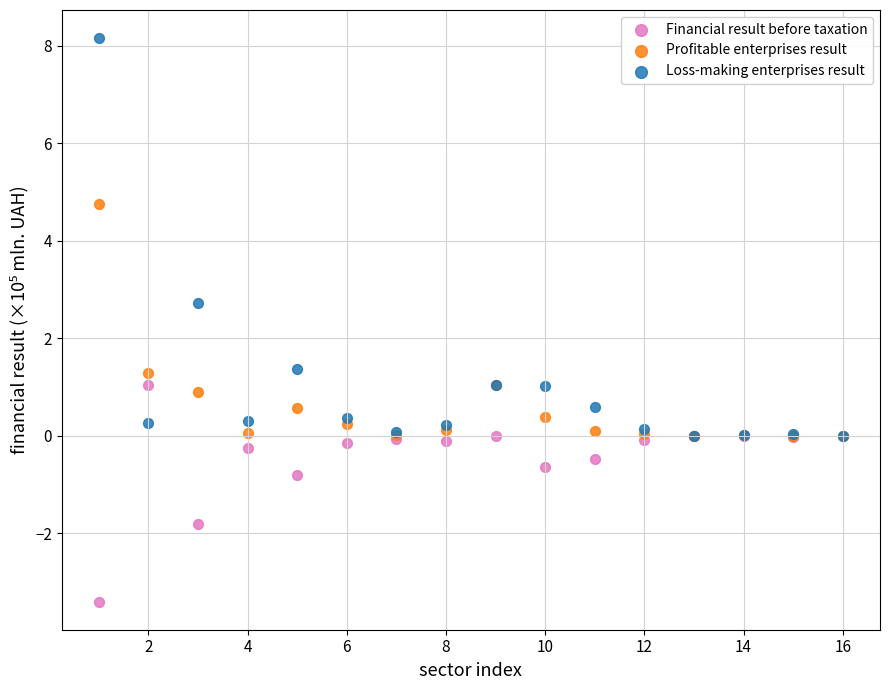

In the Loss-making enterprises result series, what Y value is closest to 4?

2.7